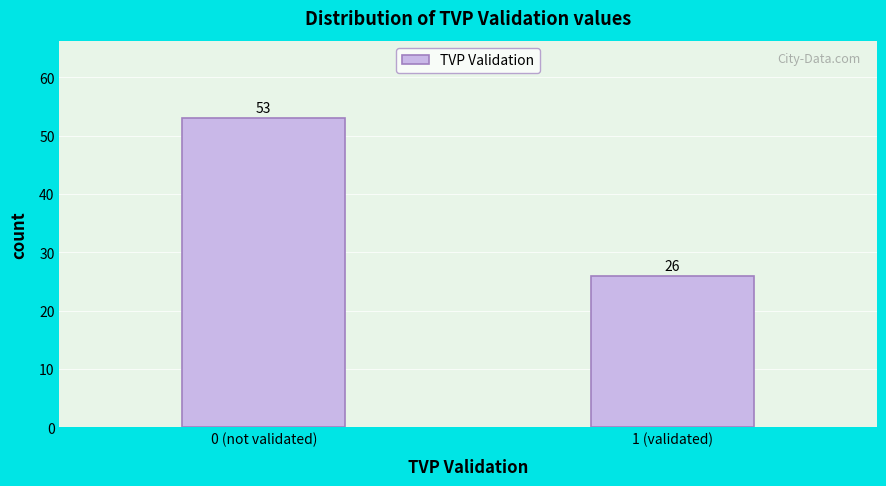

Reading left to right, extract all data points from this chart.

53	26